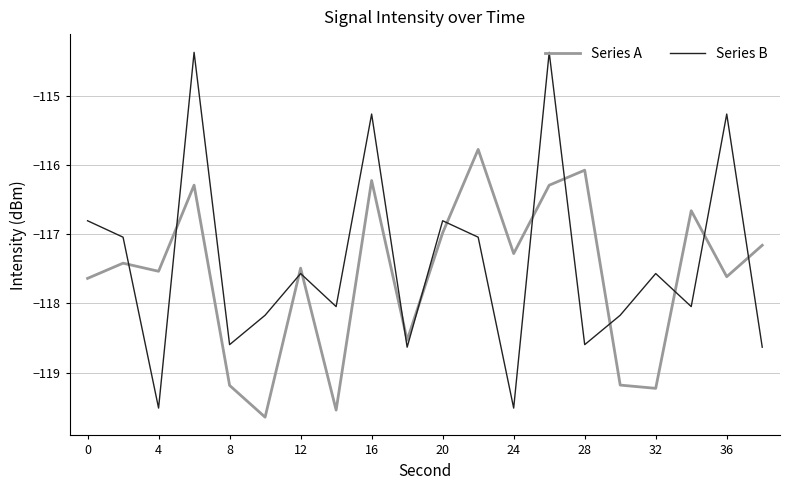

In Series A, how many points are higher than both neighbors (excluding endpoints)?

7